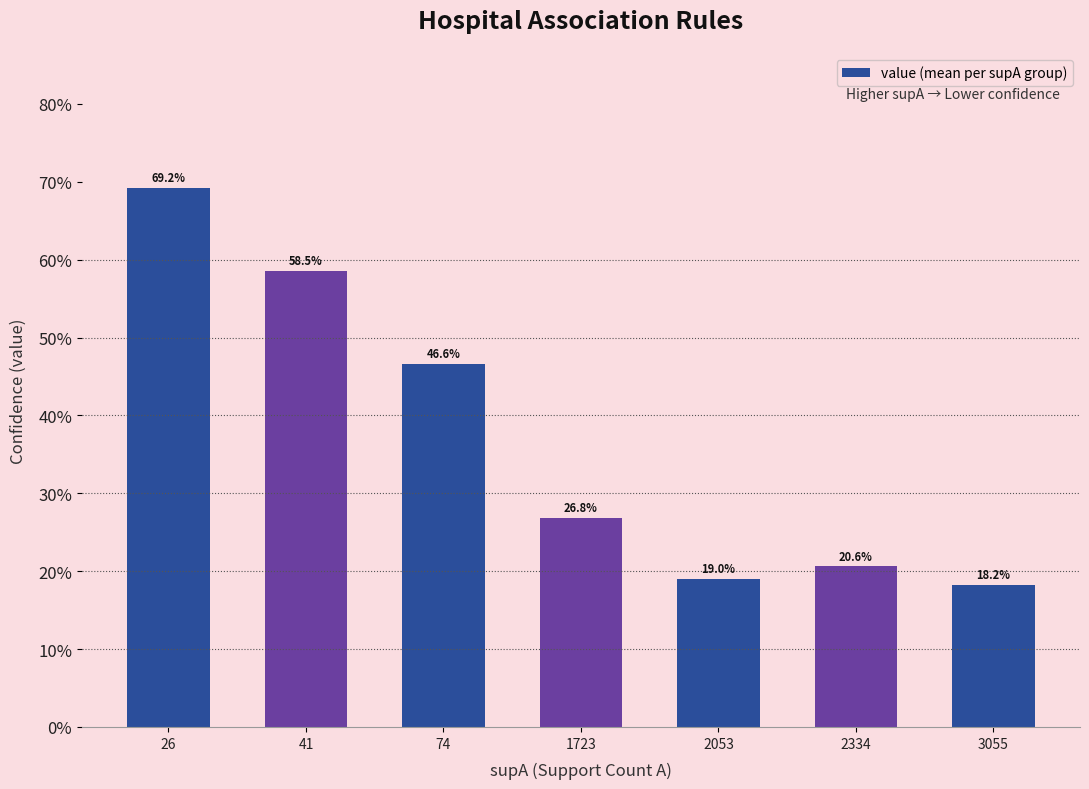

How many values are between 0 and 1?

7